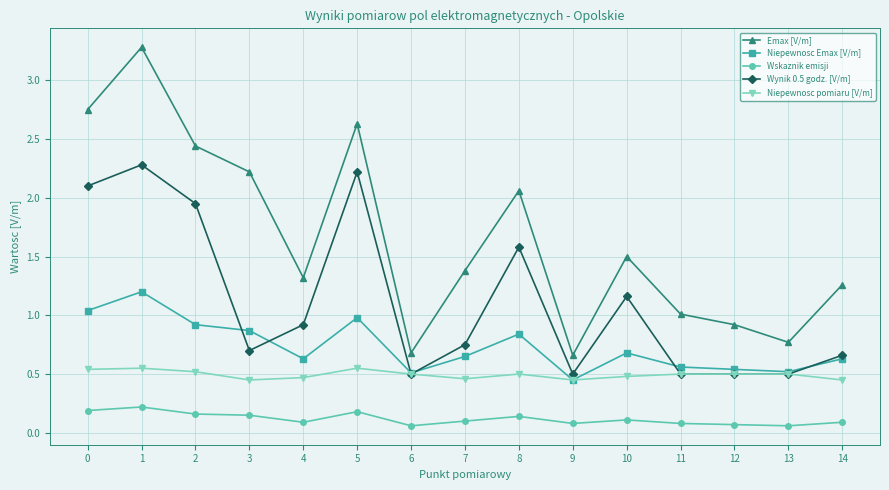

What is the greatest value displayed?

3.3